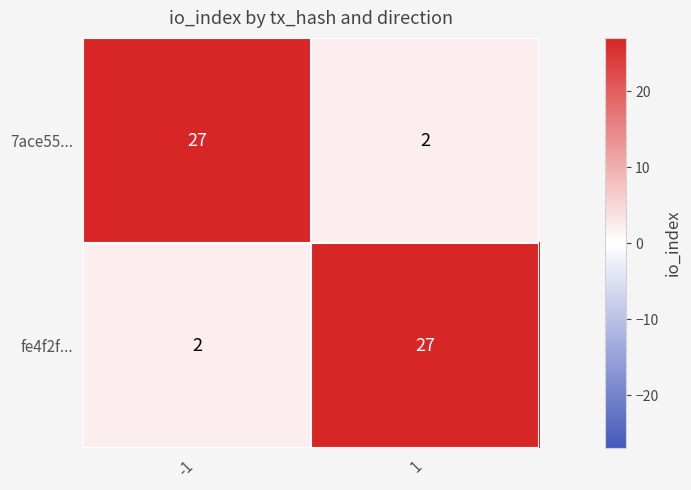

What is the spread (max minus min) of values at -1?

25